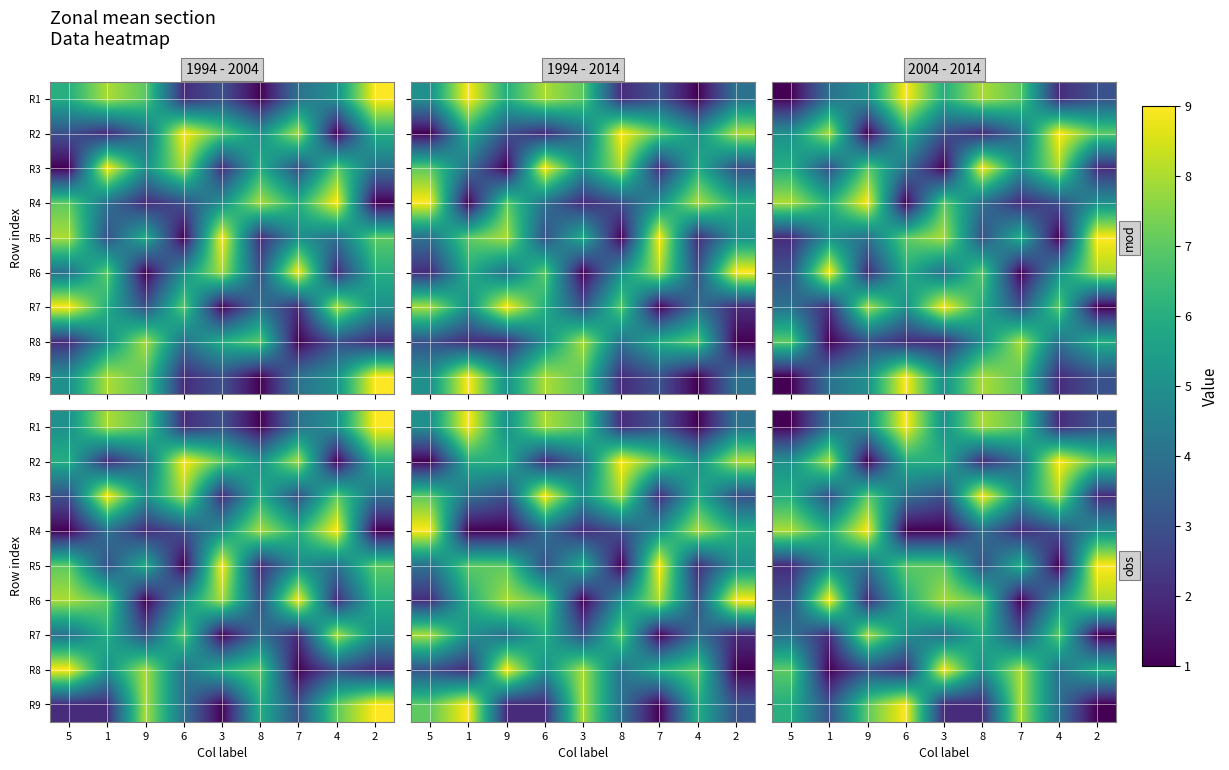

Which category has the lowest value in the R2 series?

9